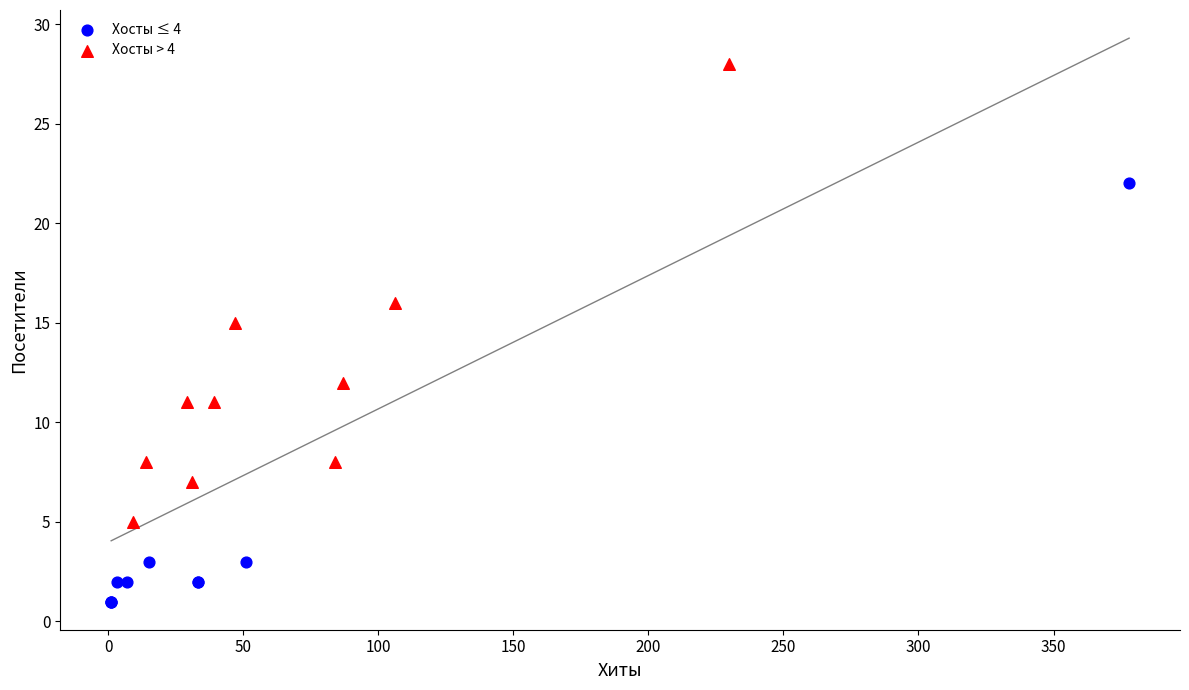

Which series contains the highest Y value?

Хосты > 4